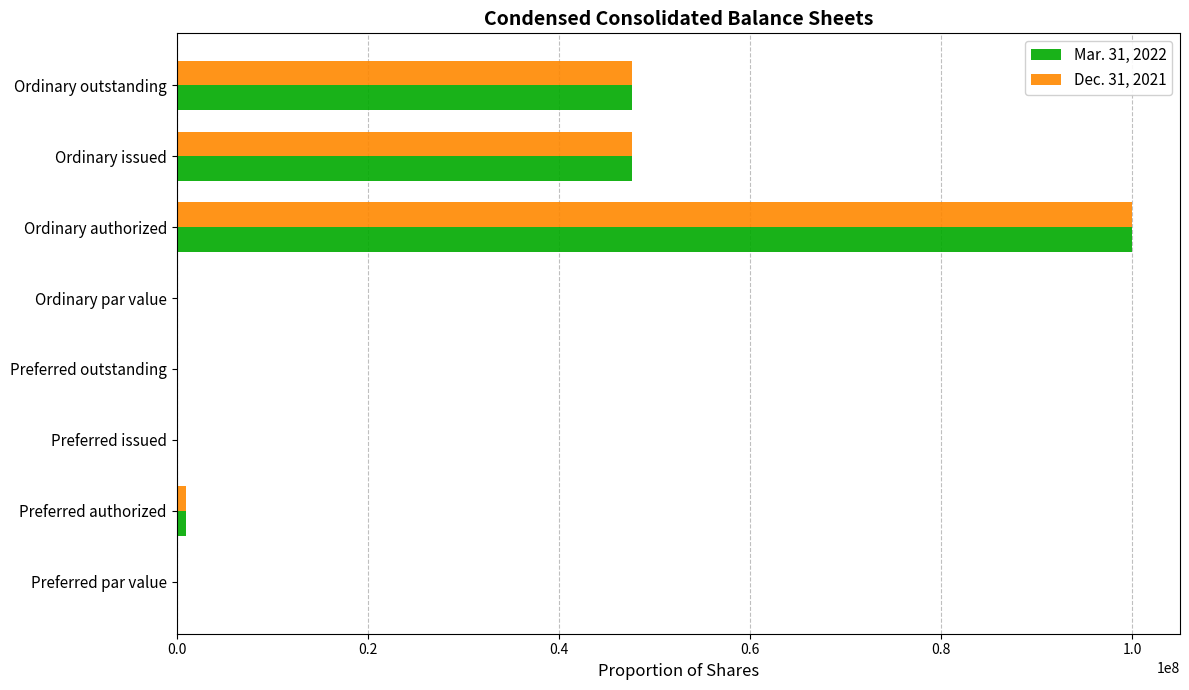

What is the sum of all Mar. 31, 2022 values?

196349546.0